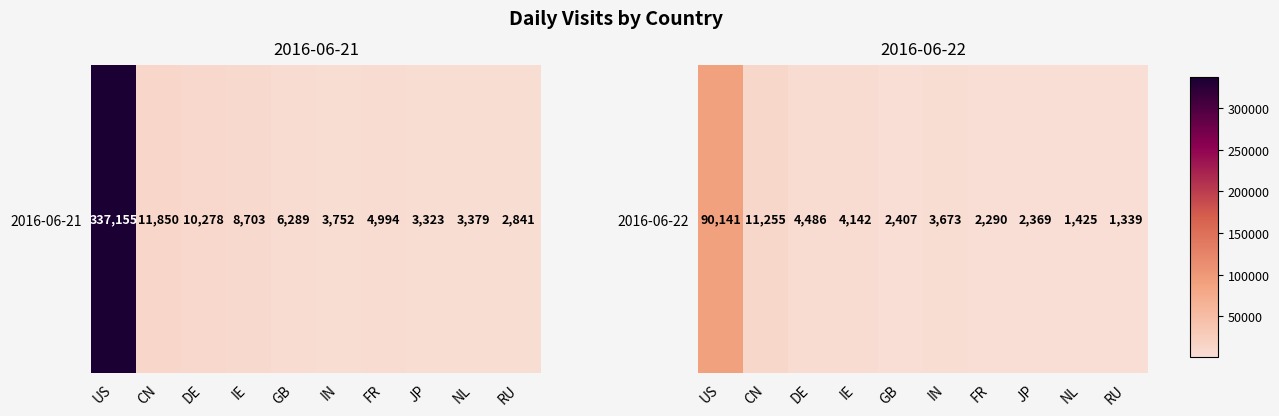

What is the maximum value shown in the chart?

90141